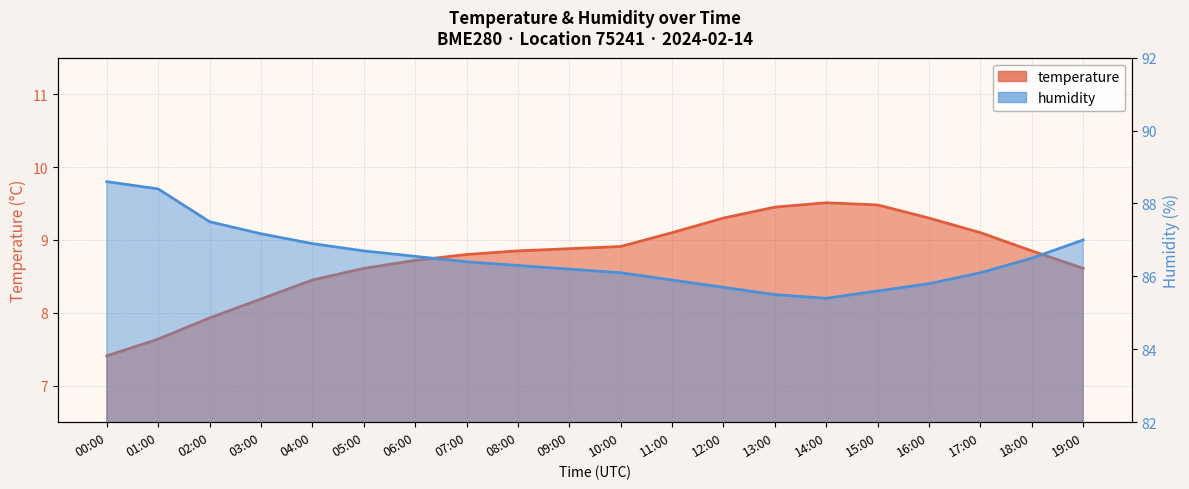

In temperature, how many points are higher than both neighbors (excluding endpoints)?

1